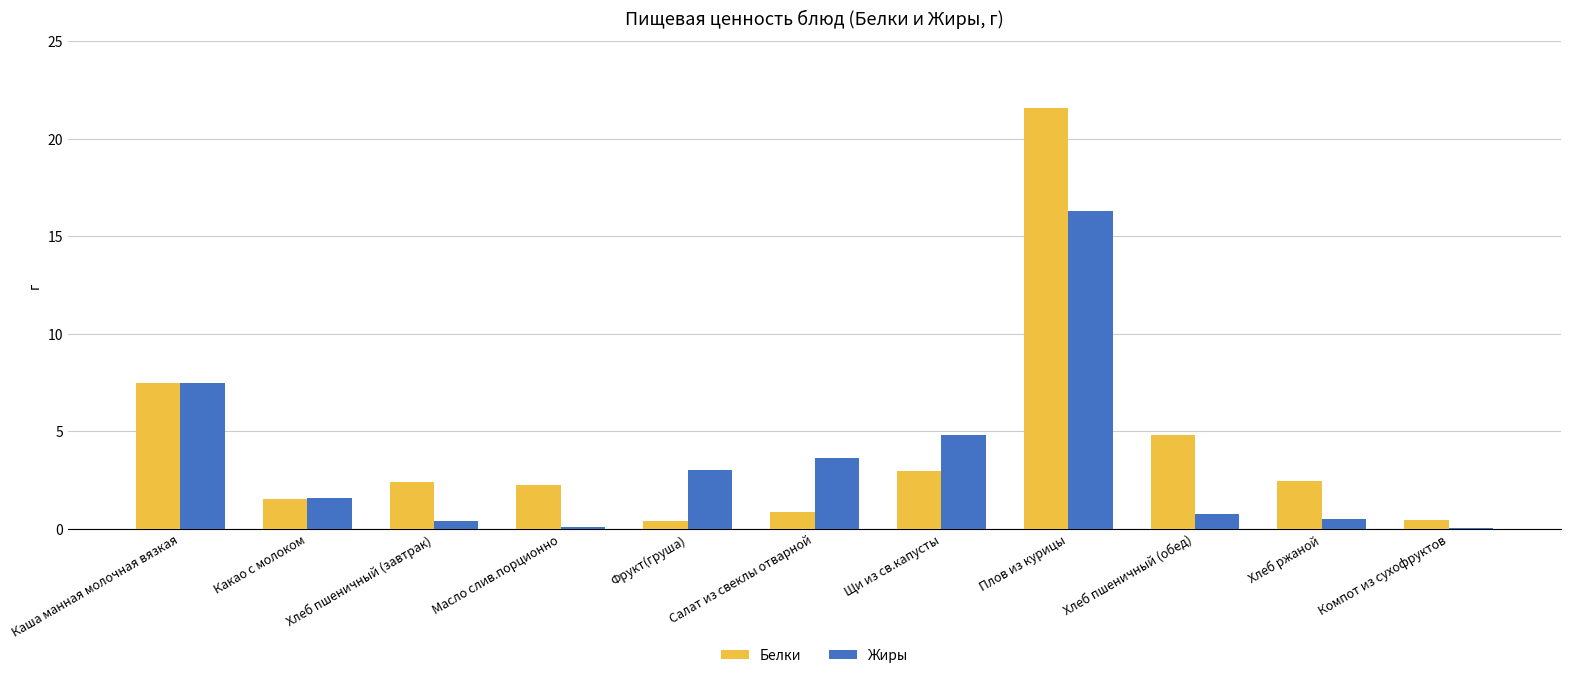

What is the total value across all series at Плов из курицы?

37.9